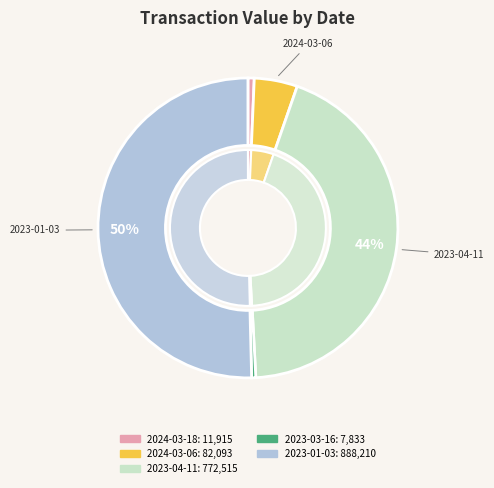

To the nearest percent, what portion does 2023-01-03 represent?

50%